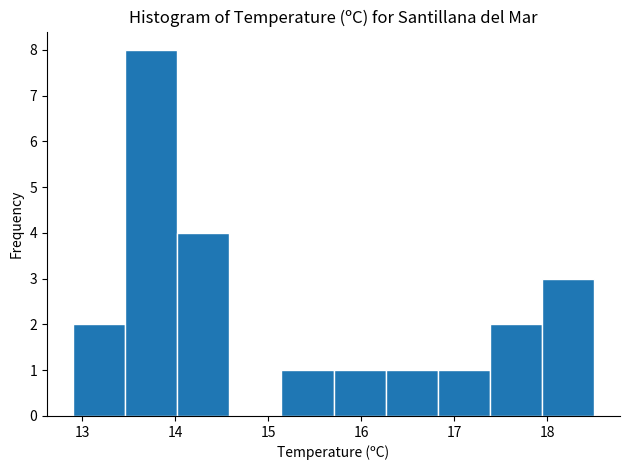

How tall is the bar that spans 16.26 to 16.82 on the x-axis? Neither the bar edges nor the heights are printed on the chart, so give them approximately, as read against the axes.

1